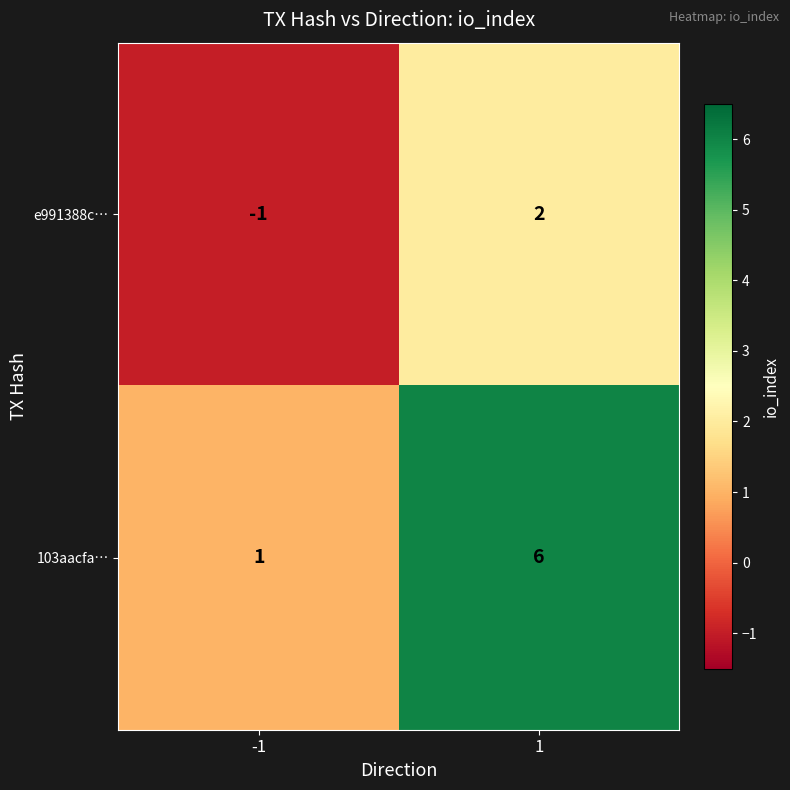

What is the difference between the maximum and minimum values in the 103aacfa… series?

5